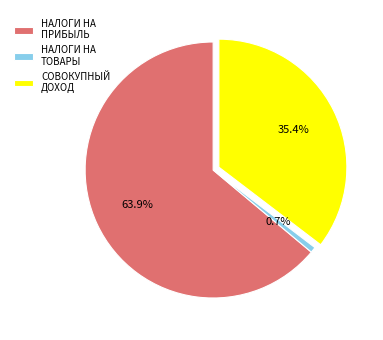

Does any single category account for the majority?

Yes